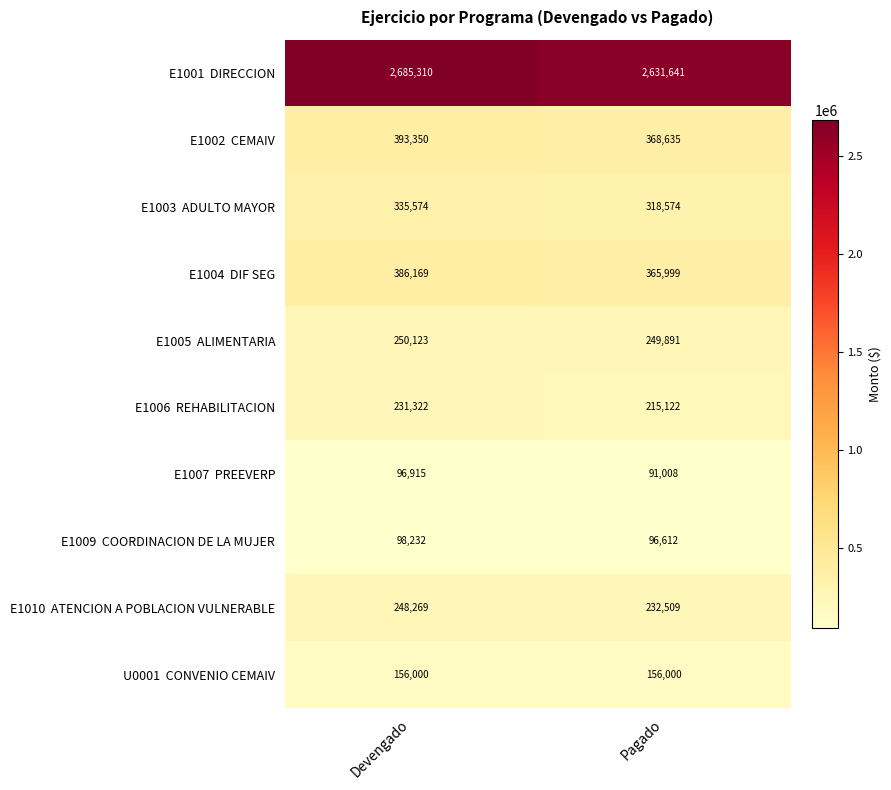

How many distinct data groups are displayed?

10